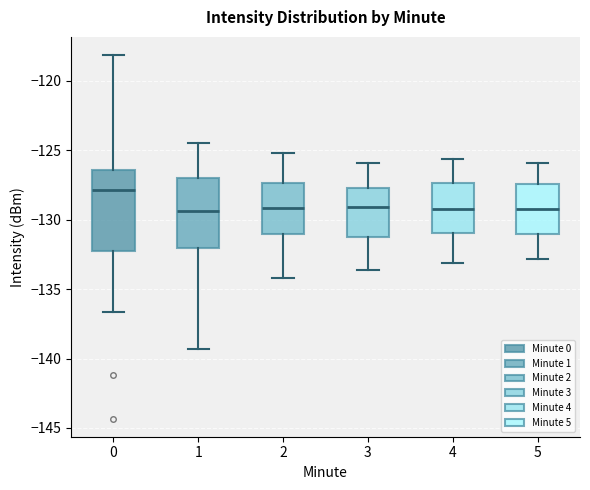

Reading left to right, transcribe this box plot: for each box, give where its median line is, the range the box spans, and where its two whiskers end, as read against the y-axis. The values are not printed on the chart, so give them approximately, as read against the axis.

0: median -128.0, box -132.5 to -126.5, whiskers -136.5 to -118.0
1: median -129.5, box -132.0 to -127.0, whiskers -139.5 to -124.5
2: median -129.0, box -131.0 to -127.5, whiskers -134.0 to -125.0
3: median -129.0, box -131.0 to -127.5, whiskers -133.5 to -126.0
4: median -129.0, box -131.0 to -127.5, whiskers -133.0 to -125.5
5: median -129.0, box -131.0 to -127.5, whiskers -133.0 to -126.0